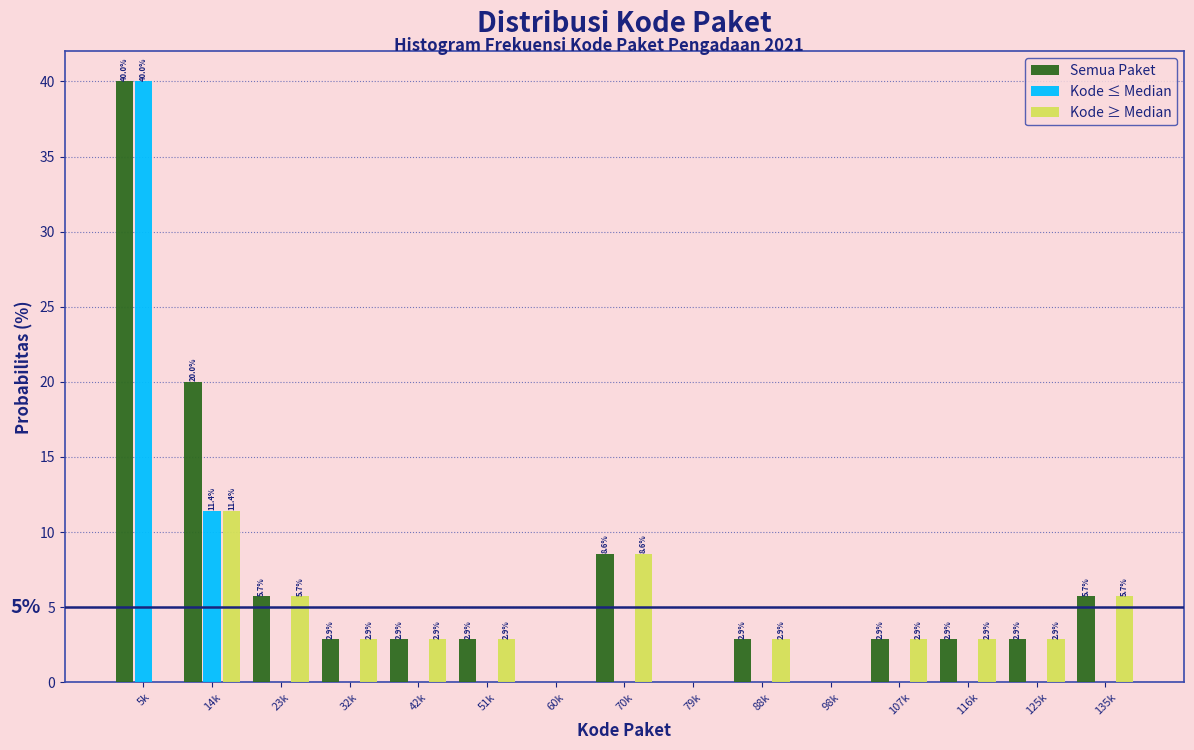

Reading right to left, transcribe all the data shown in this chart.

Semua Paket: 135k=5.7	125k=2.9	116k=2.9	107k=2.9	98k=0.0	88k=2.9	79k=0.0	70k=8.6	60k=0.0	51k=2.9	42k=2.9	32k=2.9	23k=5.7	14k=20.0	5k=40.0
Kode ≤ Median: 135k=0.0	125k=0.0	116k=0.0	107k=0.0	98k=0.0	88k=0.0	79k=0.0	70k=0.0	60k=0.0	51k=0.0	42k=0.0	32k=0.0	23k=0.0	14k=11.4	5k=40.0
Kode ≥ Median: 135k=5.7	125k=2.9	116k=2.9	107k=2.9	98k=0.0	88k=2.9	79k=0.0	70k=8.6	60k=0.0	51k=2.9	42k=2.9	32k=2.9	23k=5.7	14k=11.4	5k=0.0